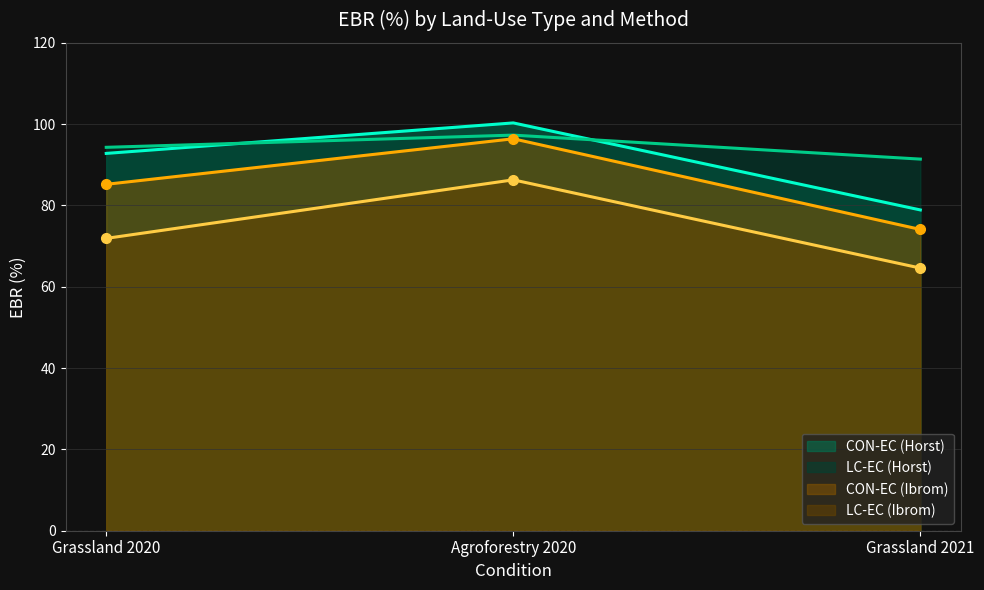

What is the difference between the highest and lowest values at Agroforestry 2020?

14.0